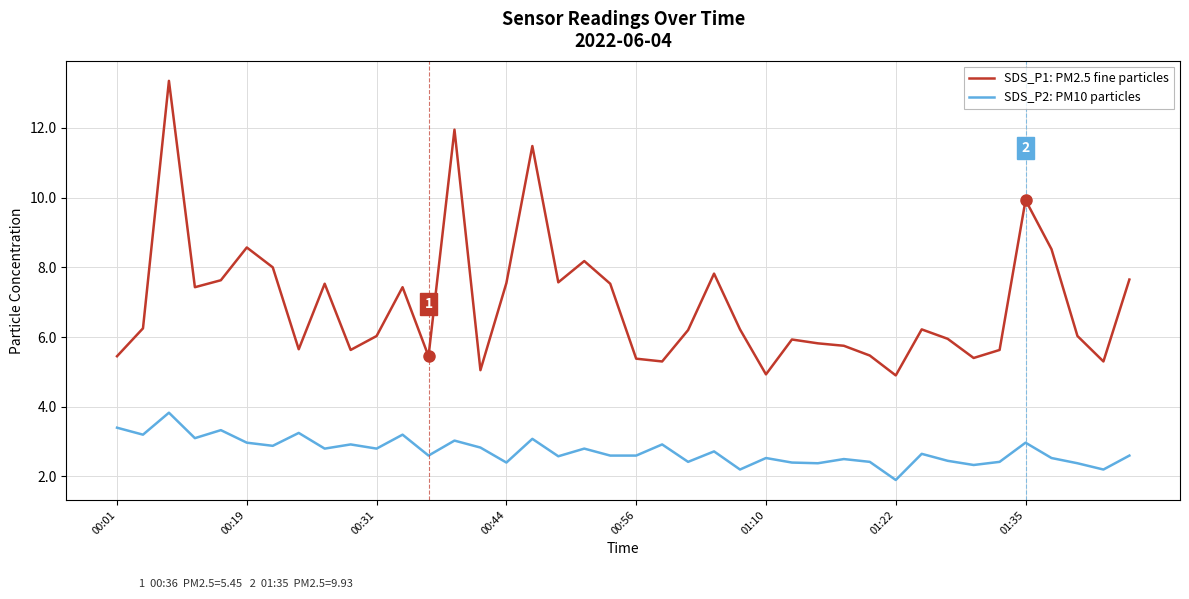

Which series has the widest spread of values?

SDS_P1: PM2.5 fine particles